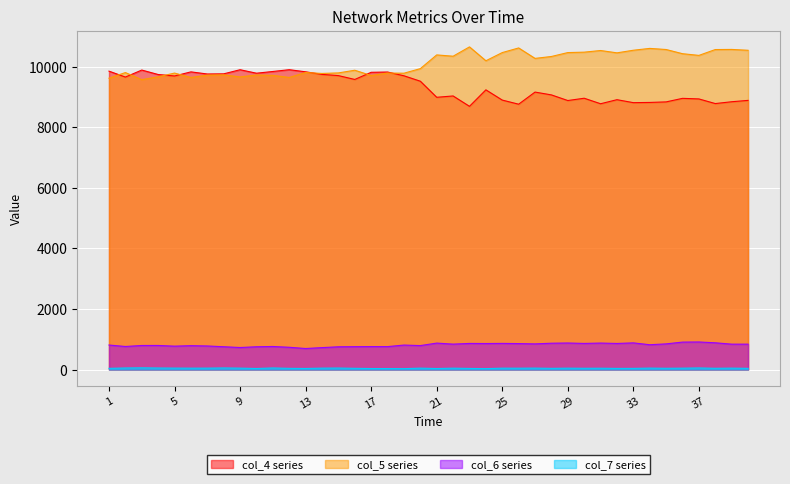

Reading left to right, what are all the values shown in this chart?

col_4: 9850	9655	9886	9739	9691	9826	9756	9761	9897	9782	9839	9898	9828	9743	9703	9576	9812	9821	9697	9518	8987	9031	8689	9233	8895	8759	9159	9066	8880	8956	8774	8908	8810	8817	8835	8952	8933	8780	8840	8885
col_5: 9617	9803	9569	9663	9786	9641	9718	9728	9659	9723	9710	9642	9804	9774	9792	9880	9706	9787	9782	9933	10386	10343	10651	10193	10463	10616	10271	10334	10463	10477	10531	10454	10540	10601	10564	10426	10370	10563	10567	10539
col_6: 809	761	794	795	772	788	778	753	727	752	761	735	694	724	751	755	758	757	808	791	873	839	862	859	863	857	847	869	876	862	874	861	880	819	847	906	910	883	838	838
col_7: 39	51	56	50	47	45	46	52	46	34	52	39	35	46	49	40	33	32	29	46	33	45	36	30	45	44	47	39	45	41	43	37	38	47	41	45	52	41	46	39